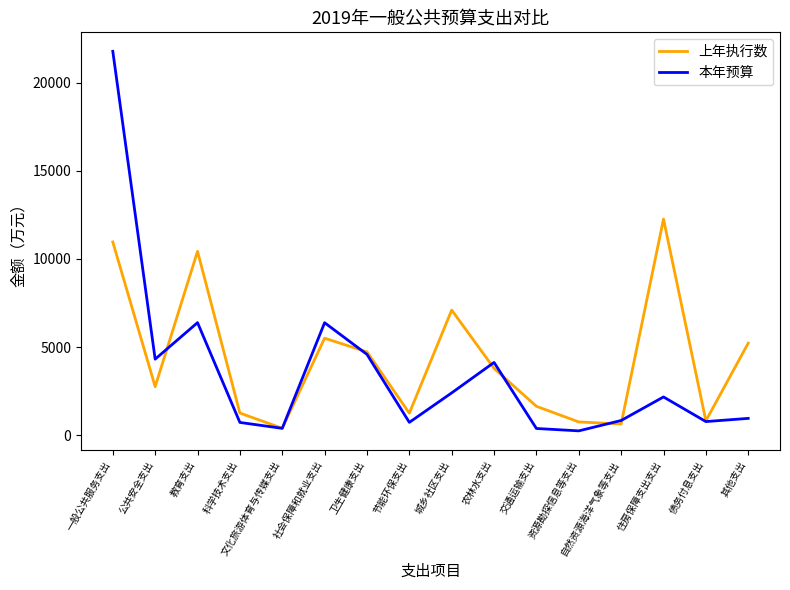

What is the average value of the 本年预算 series?

3573